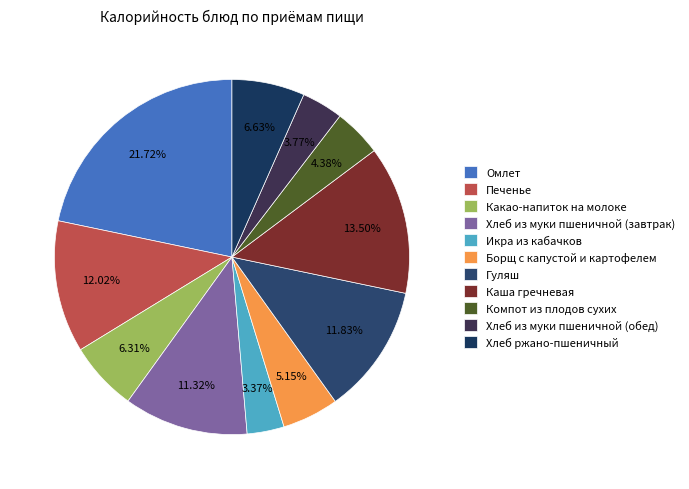

To the nearest percent, what percentage of the pie is Компот из плодов сухих?

4%